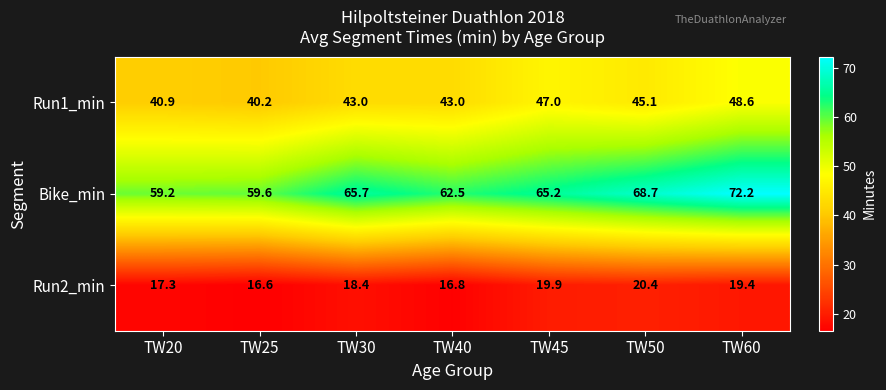

List the series in order of their overall mean, lowest first.

Run2_min, Run1_min, Bike_min